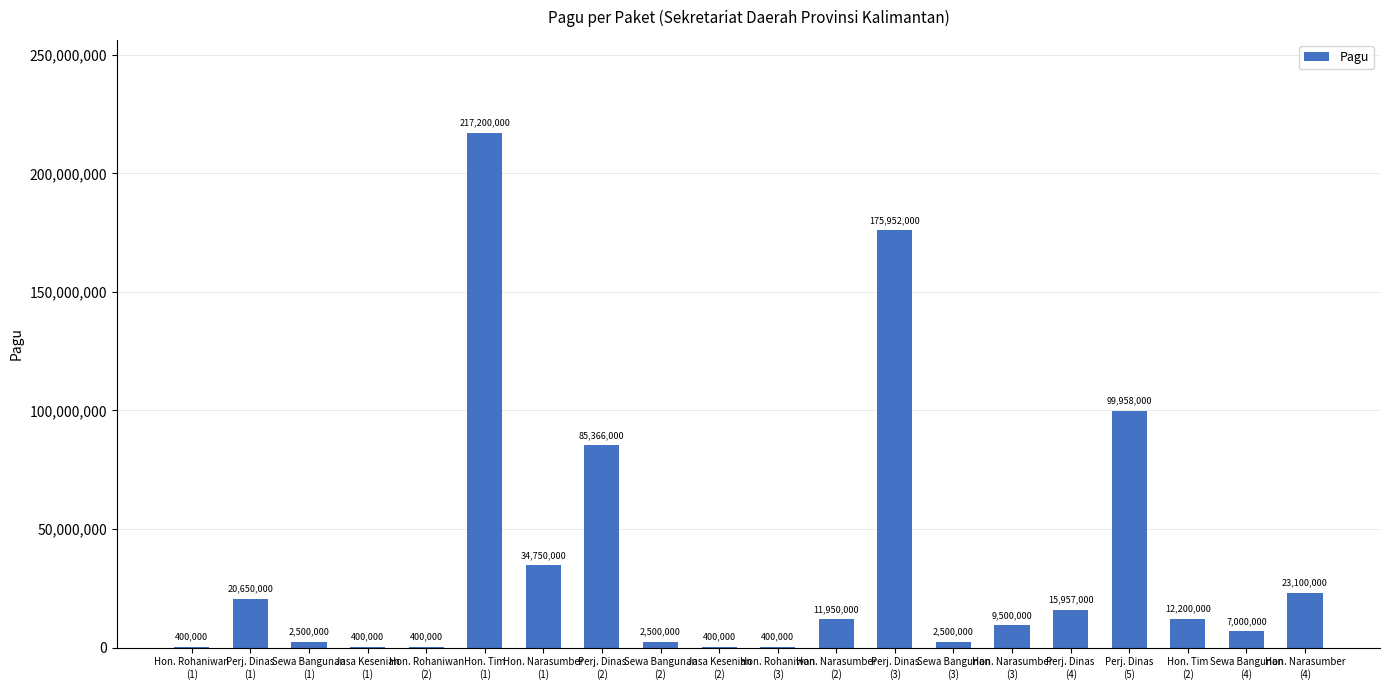

What is the greatest value displayed?

217200000